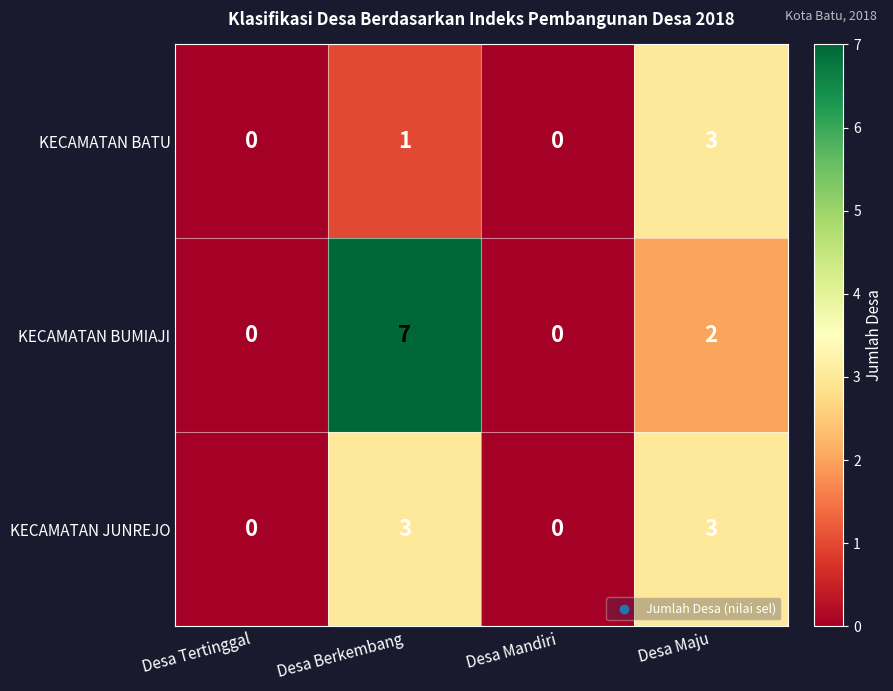

At which category does the chart reach its peak across all series?

Desa Berkembang